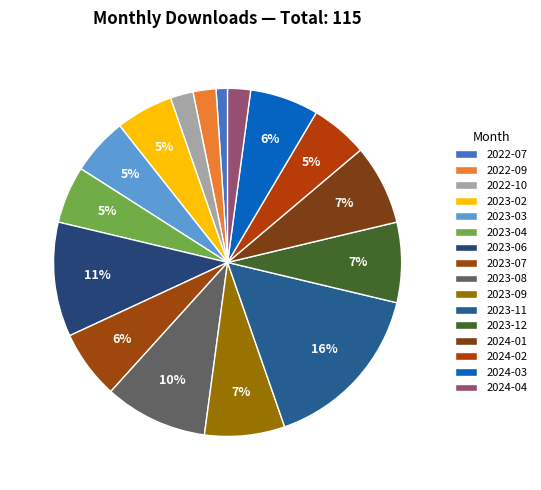

What is the change in value from 2023-02 to 2023-12?

+2